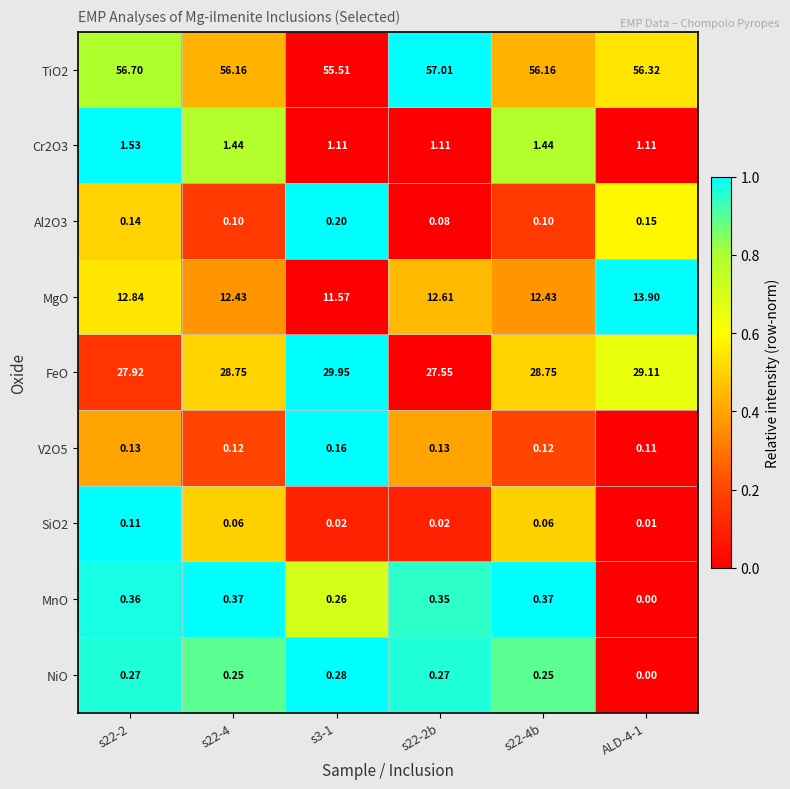

At how many categories does at least one series exceed 0?

6